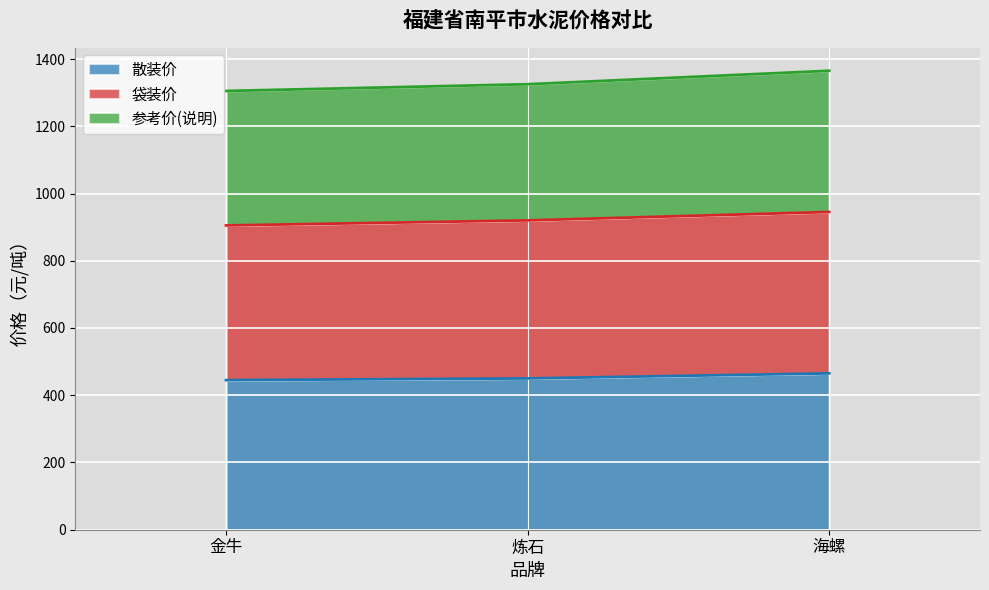

What is the average value of the 参考价(说明) series?

1332